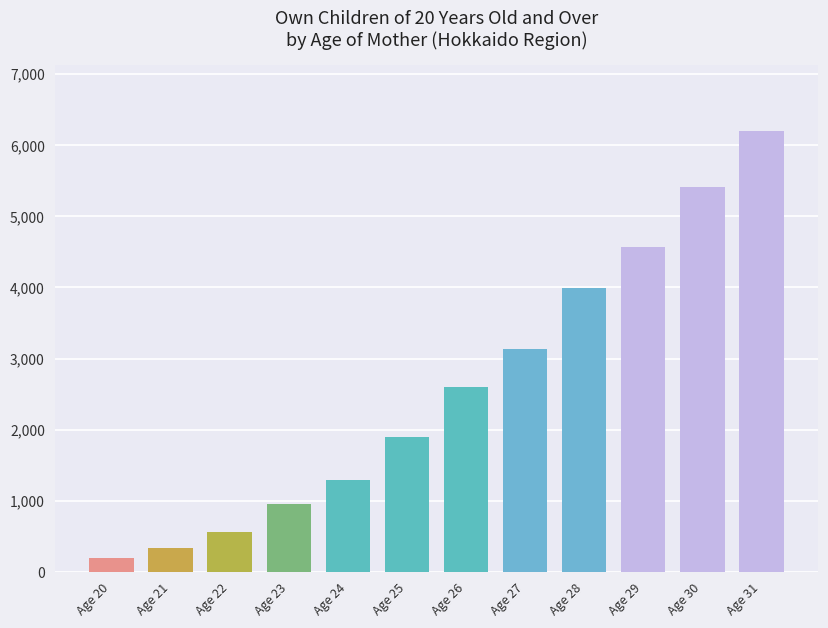

Reading left to right, extract all data points from this chart.

Age 20=192	Age 21=334	Age 22=566	Age 23=957	Age 24=1294	Age 25=1901	Age 26=2595	Age 27=3131	Age 28=3989	Age 29=4564	Age 30=5413	Age 31=6198